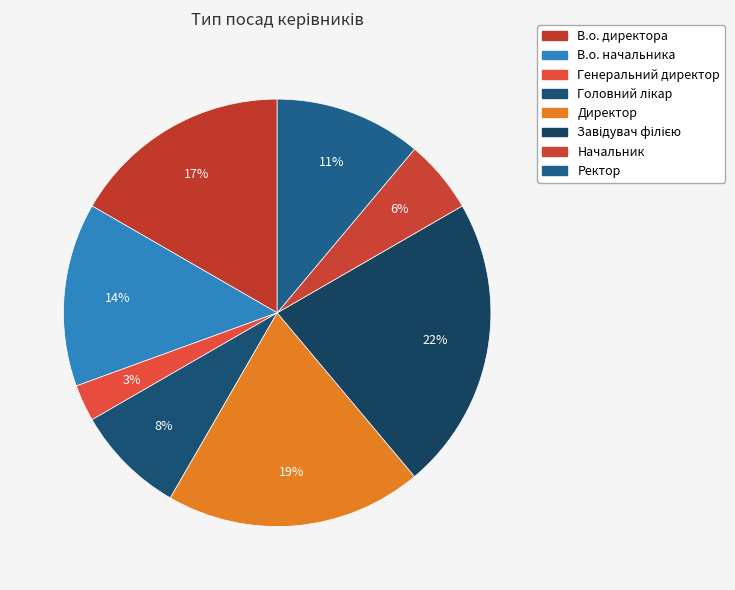

What is the largest slice in the pie chart?

Завідувач філією